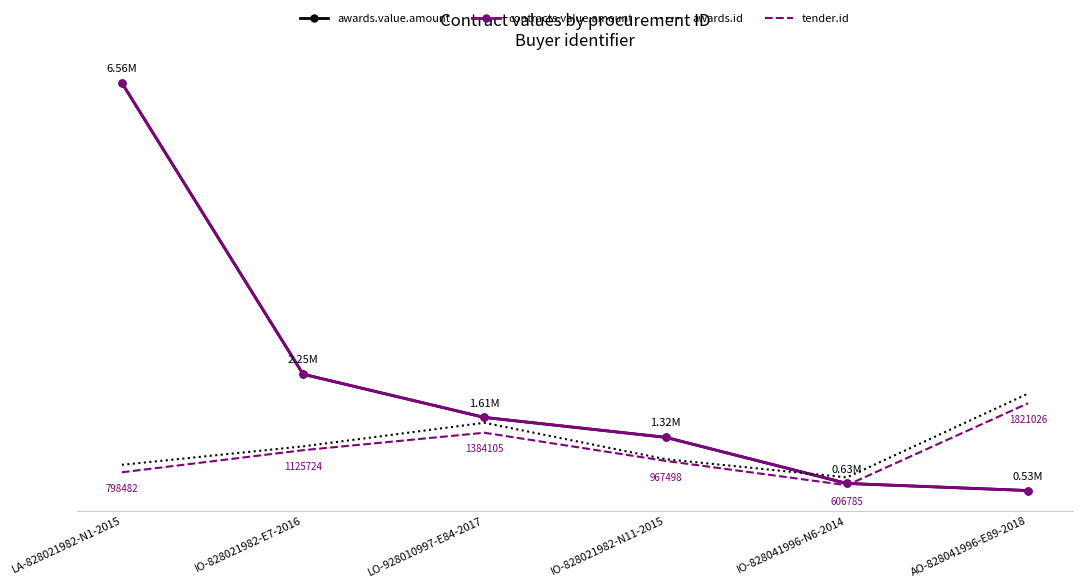

At AO-828041996-E89-2018, list the series in order from largest to smallest.

awards.id, tender.id, awards.value.amount, contracts.value.amount